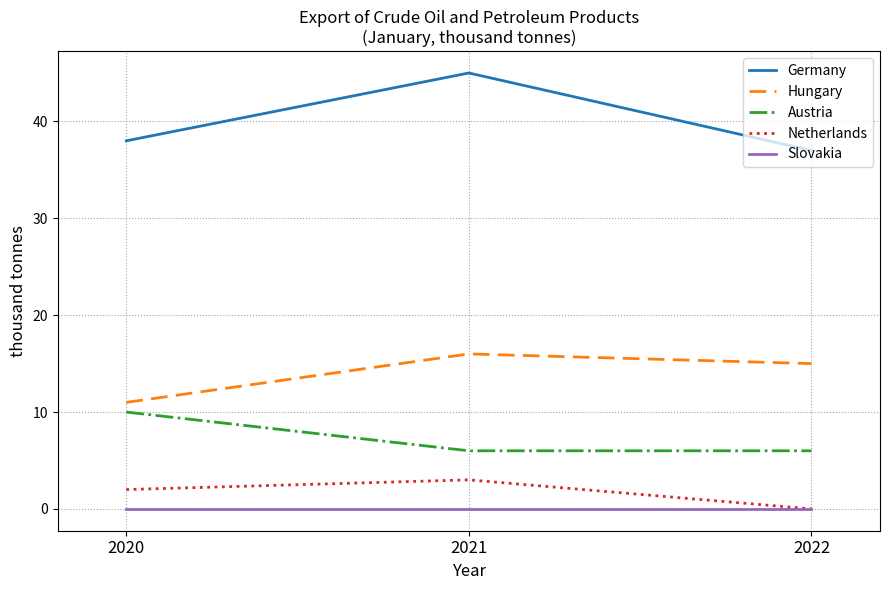

Reading right to left, list all the values displayed in this chart.

Germany: 37	45	38
Hungary: 15	16	11
Austria: 6	6	10
Netherlands: 0	3	2
Slovakia: 0	0	0